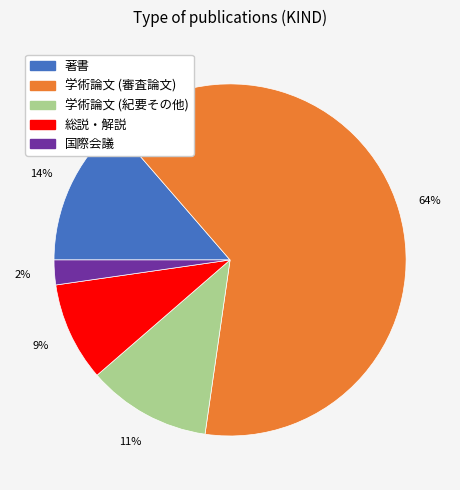

To the nearest percent, what portion does 総説・解説 represent?

9%